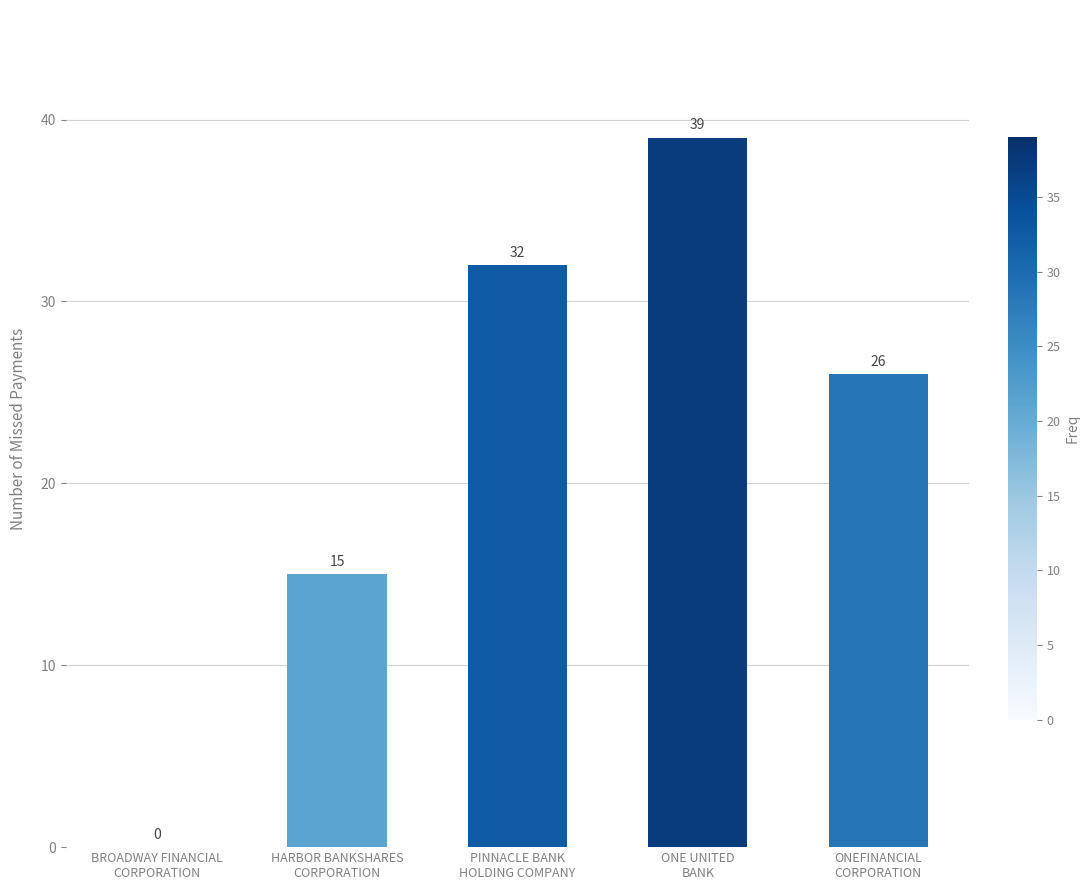

What is the maximum value shown in the chart?

39